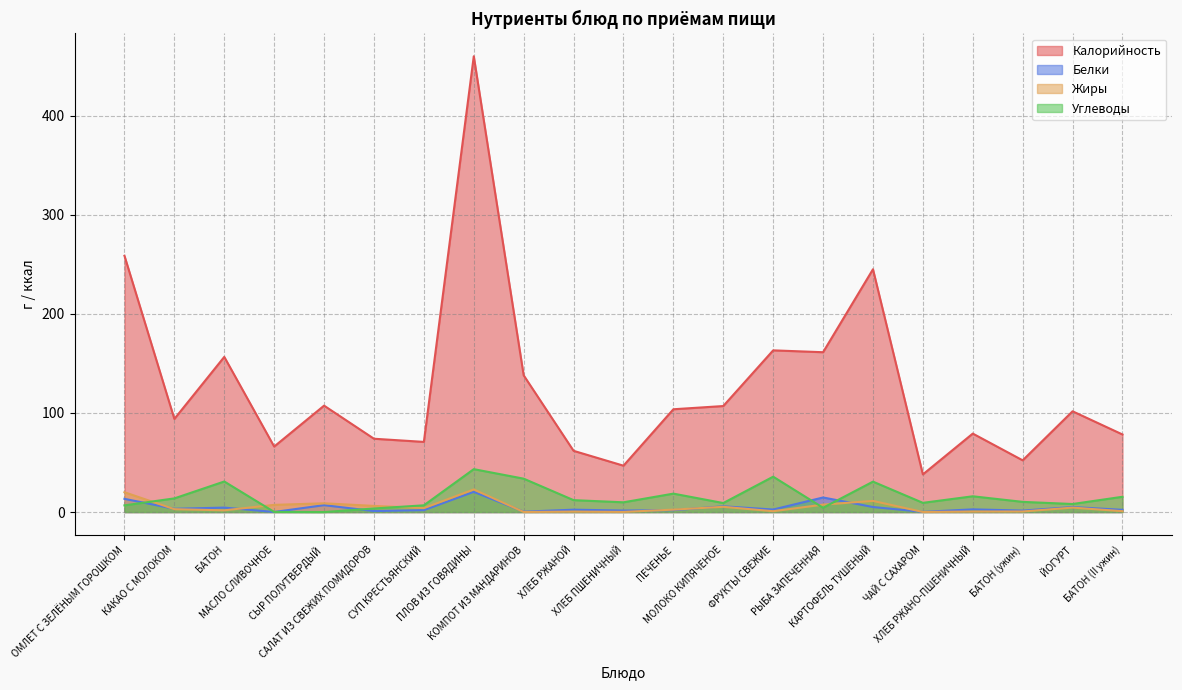

Reading right to left, what are all the values shown in this chart?

Калорийность: БАТОН (II ужин)=78.3	ЙОГУРТ=101.7	БАТОН (ужин)=52.2	ХЛЕБ РЖАНО-ПШЕНИЧНЫЙ=79.2	ЧАЙ С САХАРОМ=38.0	КАРТОФЕЛЬ ТУШЕНЫЙ=245.0	РЫБА ЗАПЕЧЕННАЯ=161.3	ФРУКТЫ СВЕЖИЕ=163.2	МОЛОКО КИПЯЧЕНОЕ=107.0	ПЕЧЕНЬЕ=103.8	ХЛЕБ ПШЕНИЧНЫЙ=46.8	ХЛЕБ РЖАНОЙ=61.8	КОМПОТ ИЗ МАНДАРИНОВ=138.0	ПЛОВ ИЗ ГОВЯДИНЫ=460.0	СУП КРЕСТЬЯНСКИЙ=70.8	САЛАТ ИЗ СВЕЖИХ ПОМИДОРОВ=74.0	СЫР ПОЛУТВЕРДЫЙ=107.4	МАСЛО СЛИВОЧНОЕ=66.1	БАТОН=156.6	КАКАО С МОЛОКОМ=94.0	ОМЛЕТ С ЗЕЛЁНЫМ ГОРОШКОМ=258.6
Белки: БАТОН (II ужин)=2.2	ЙОГУРТ=5.0	БАТОН (ужин)=1.5	ХЛЕБ РЖАНО-ПШЕНИЧНЫЙ=2.7	ЧАЙ С САХАРОМ=0.2	КАРТОФЕЛЬ ТУШЕНЫЙ=5.1	РЫБА ЗАПЕЧЕННАЯ=14.7	ФРУКТЫ СВЕЖИЕ=2.5	МОЛОКО КИПЯЧЕНОЕ=5.8	ПЕЧЕНЬЕ=1.9	ХЛЕБ ПШЕНИЧНЫЙ=1.5	ХЛЕБ РЖАНОЙ=2.4	КОМПОТ ИЗ МАНДАРИНОВ=0.4	ПЛОВ ИЗ ГОВЯДИНЫ=20.4	СУП КРЕСТЬЯНСКИЙ=1.9	САЛАТ ИЗ СВЕЖИХ ПОМИДОРОВ=1.0	СЫР ПОЛУТВЕРДЫЙ=7.0	МАСЛО СЛИВОЧНОЕ=0.1	БАТОН=4.5	КАКАО С МОЛОКОМ=3.3	ОМЛЕТ С ЗЕЛЁНЫМ ГОРОШКОМ=13.3
Жиры: БАТОН (II ужин)=0.9	ЙОГУРТ=4.5	БАТОН (ужин)=0.6	ХЛЕБ РЖАНО-ПШЕНИЧНЫЙ=0.5	ЧАЙ С САХАРОМ=0.1	КАРТОФЕЛЬ ТУШЕНЫЙ=11.2	РЫБА ЗАПЕЧЕННАЯ=7.5	ФРУКТЫ СВЕЖИЕ=0.8	МОЛОКО КИПЯЧЕНОЕ=5.3	ПЕЧЕНЬЕ=2.5	ХЛЕБ ПШЕНИЧНЫЙ=0.2	ХЛЕБ РЖАНОЙ=0.5	КОМПОТ ИЗ МАНДАРИНОВ=0.1	ПЛОВ ИЗ ГОВЯДИНЫ=22.8	СУП КРЕСТЬЯНСКИЙ=4.0	САЛАТ ИЗ СВЕЖИХ ПОМИДОРОВ=6.2	СЫР ПОЛУТВЕРДЫЙ=8.8	МАСЛО СЛИВОЧНОЕ=7.2	БАТОН=1.7	КАКАО С МОЛОКОМ=2.9	ОМЛЕТ С ЗЕЛЁНЫМ ГОРОШКОМ=20.0
Углеводы: БАТОН (II ужин)=15.4	ЙОГУРТ=8.1	БАТОН (ужин)=10.3	ХЛЕБ РЖАНО-ПШЕНИЧНЫЙ=15.9	ЧАЙ С САХАРОМ=9.3	КАРТОФЕЛЬ ТУШЕНЫЙ=30.7	РЫБА ЗАПЕЧЕННАЯ=4.3	ФРУКТЫ СВЕЖИЕ=35.7	МОЛОКО КИПЯЧЕНОЕ=9.1	ПЕЧЕНЬЕ=18.6	ХЛЕБ ПШЕНИЧНЫЙ=9.8	ХЛЕБ РЖАНОЙ=12.0	КОМПОТ ИЗ МАНДАРИНОВ=33.7	ПЛОВ ИЗ ГОВЯДИНЫ=43.3	СУП КРЕСТЬЯНСКИЙ=6.8	САЛАТ ИЗ СВЕЖИХ ПОМИДОРОВ=3.6	СЫР ПОЛУТВЕРДЫЙ=0.0	МАСЛО СЛИВОЧНОЕ=0.1	БАТОН=30.8	КАКАО С МОЛОКОМ=13.8	ОМЛЕТ С ЗЕЛЁНЫМ ГОРОШКОМ=6.8